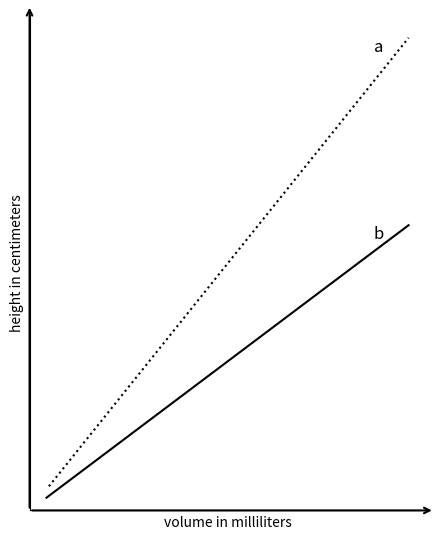

Which series has the largest range (max minus min)?

a